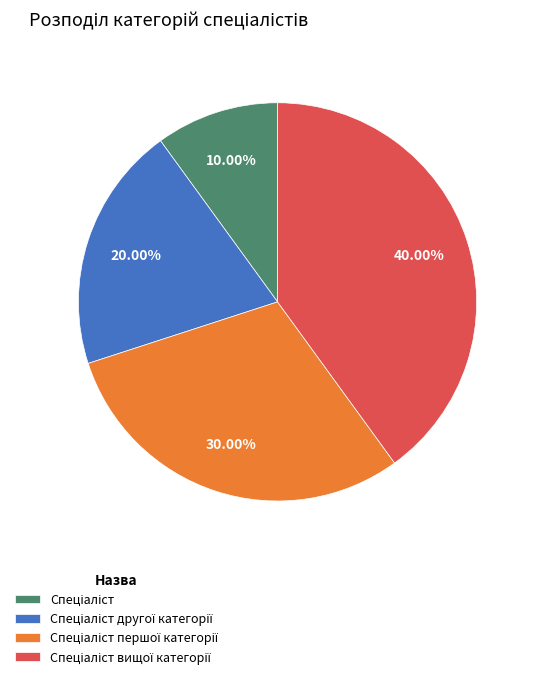

Is it true that Спеціаліст is 10% of the pie?

True